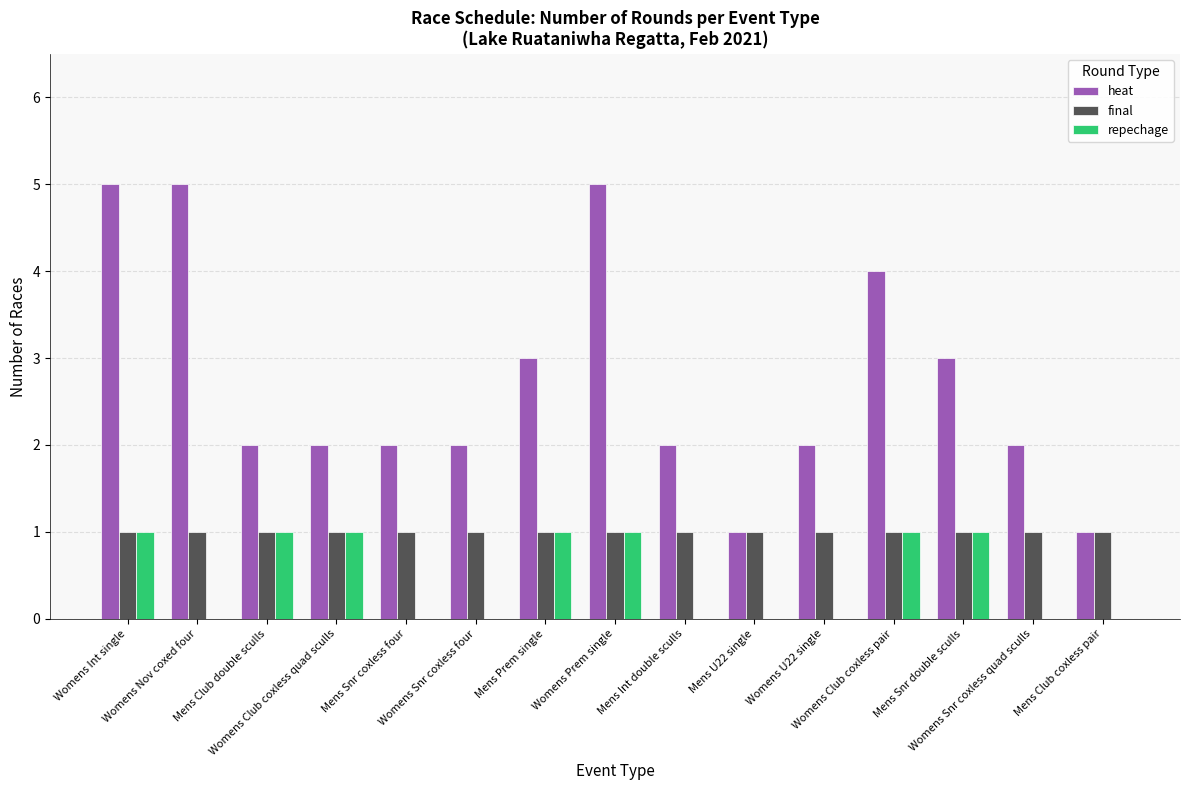

What is the total value across all series at Mens Snr double sculls?

5